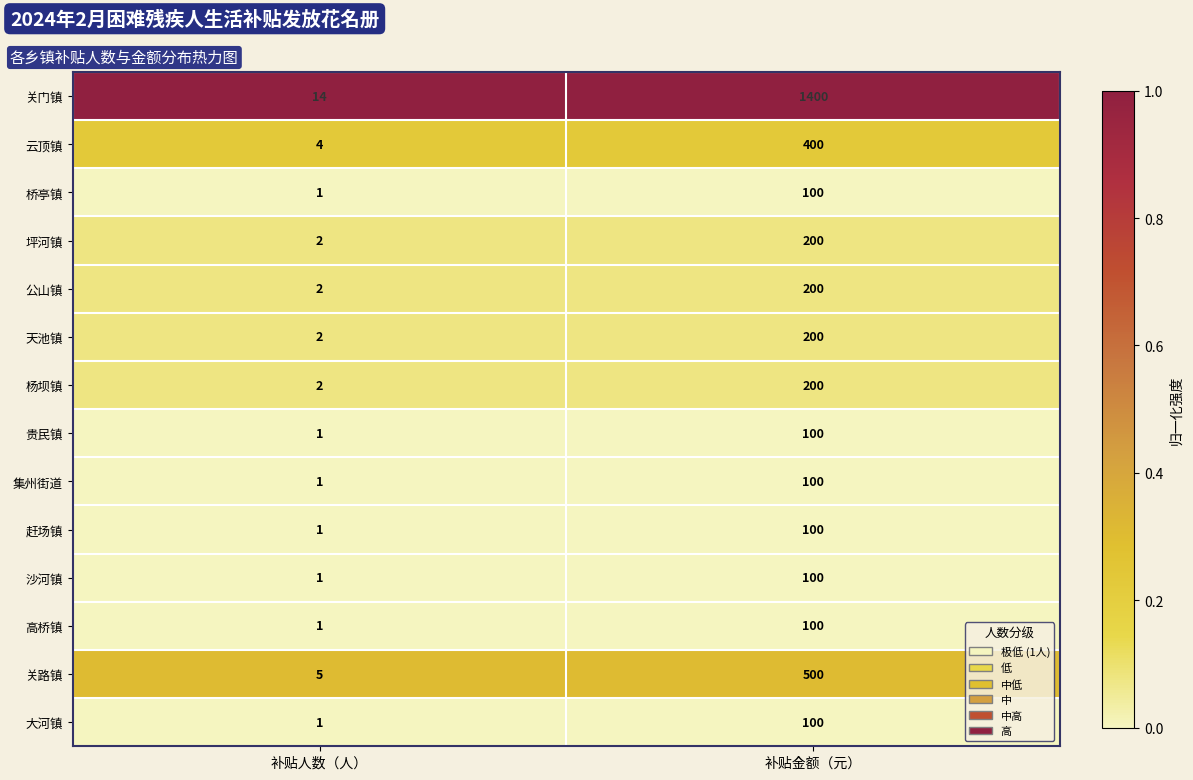

What is the spread (max minus min) of values at 补贴金额（元）?

1300